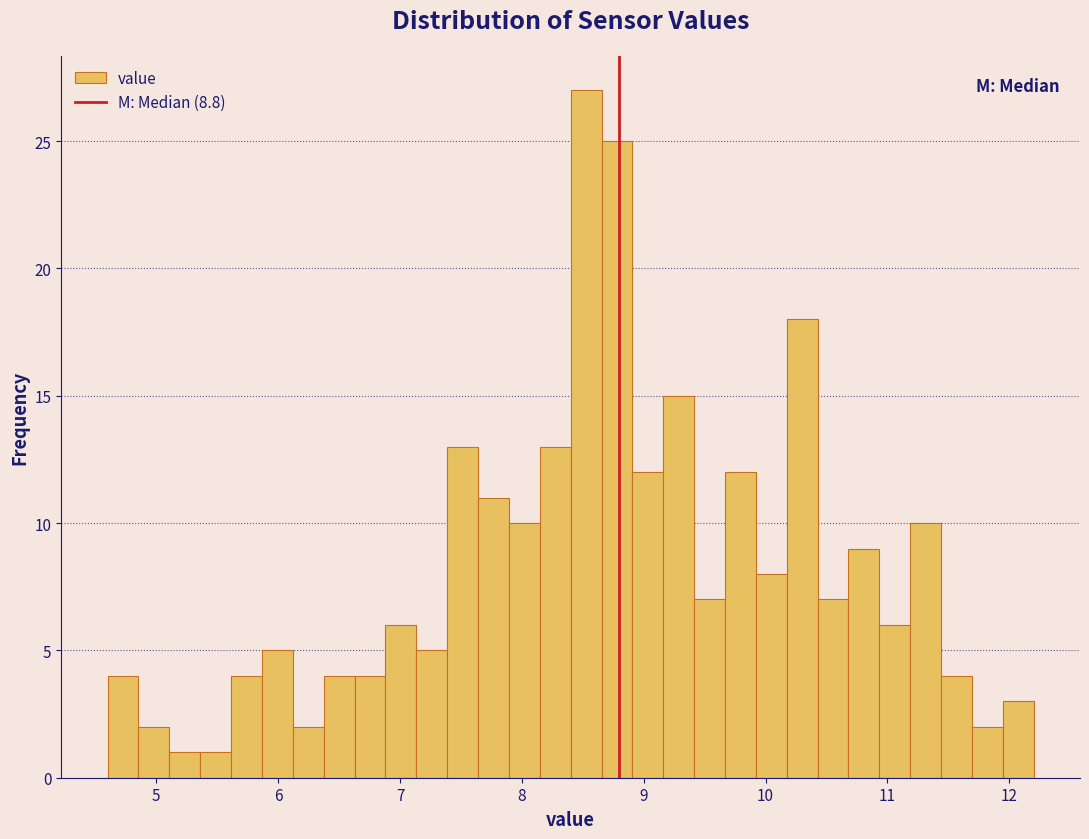

Read against the x-axis, roughly where is the centre of the tallest bar?

8.5